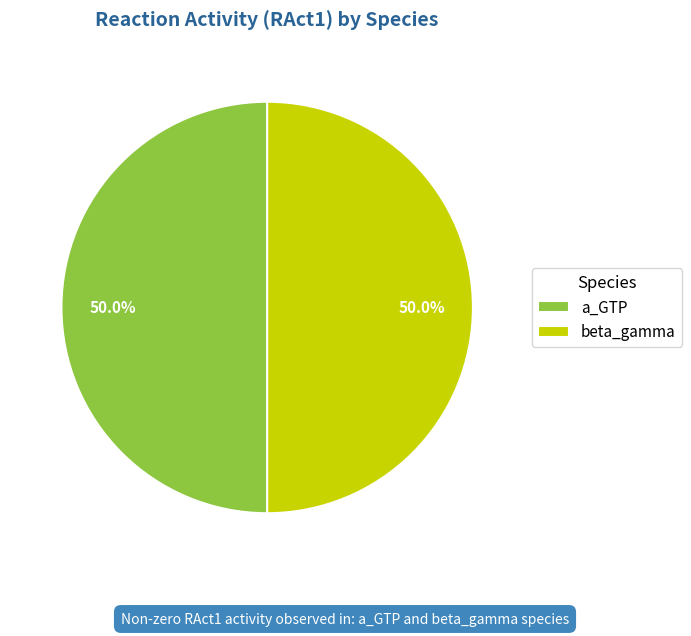

To the nearest percent, what is the difference between the largest and smallest slice percentages?

0%